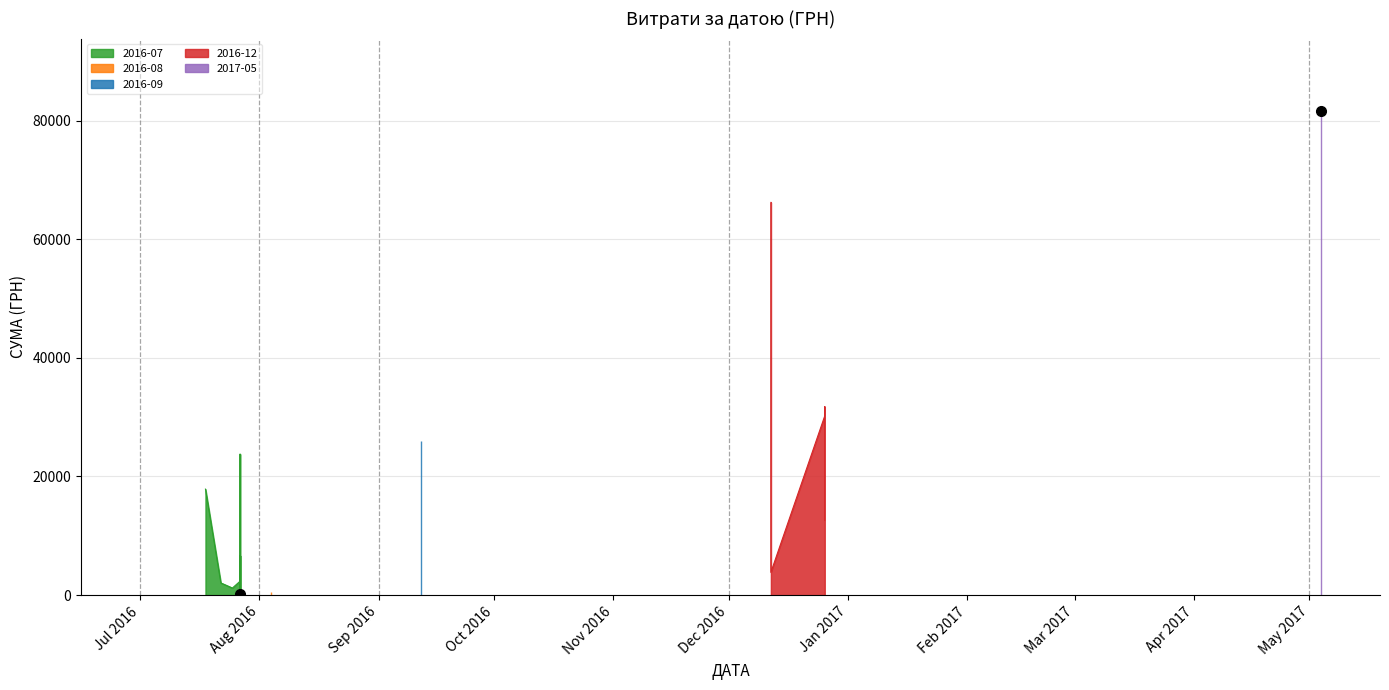

List the labels in order of value, smallest first.

27.07.2016, 27.07.2016, 27.07.2016, 27.07.2016, 27.07.2016, 27.07.2016, 27.07.2016, 04.08.2016, 27.07.2016, 27.07.2016, 27.07.2016, 27.07.2016, 27.07.2016, 27.07.2016, 27.07.2016, 25.07.2016, 27.07.2016, 27.07.2016, 27.07.2016, 27.07.2016, 27.07.2016, 22.07.2016, 27.07.2016, 27.07.2016, 27.07.2016, 27.07.2016, 27.07.2016, 12.12.2016, 27.07.2016, 27.07.2016, 27.07.2016, 12.12.2016, 26.12.2016, 18.07.2016, 27.07.2016, 12.09.2016, 26.12.2016, 26.12.2016, 12.12.2016, 04.05.2017